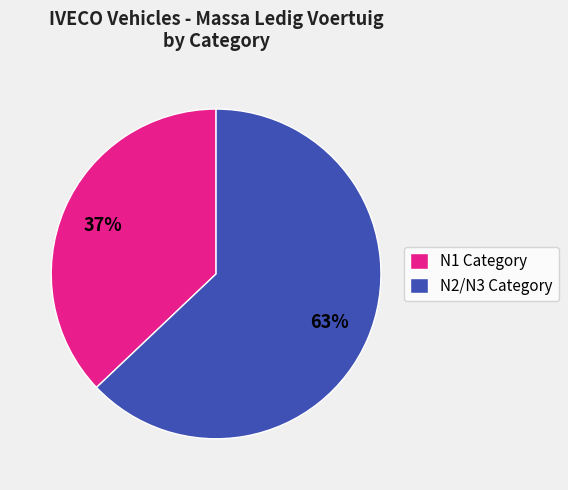

Do N2/N3 Category and N1 Category together represent more than half of the pie?

Yes